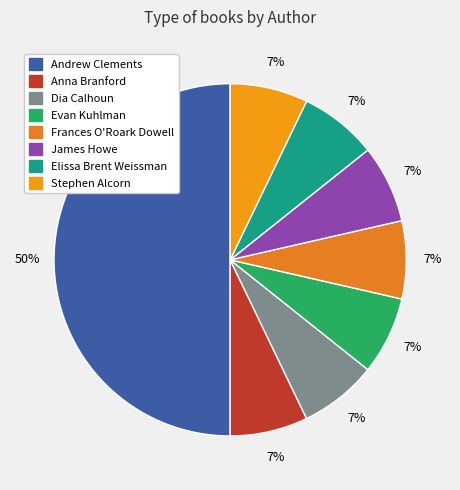

Which slice is the smallest?

Anna Branford (83474903)